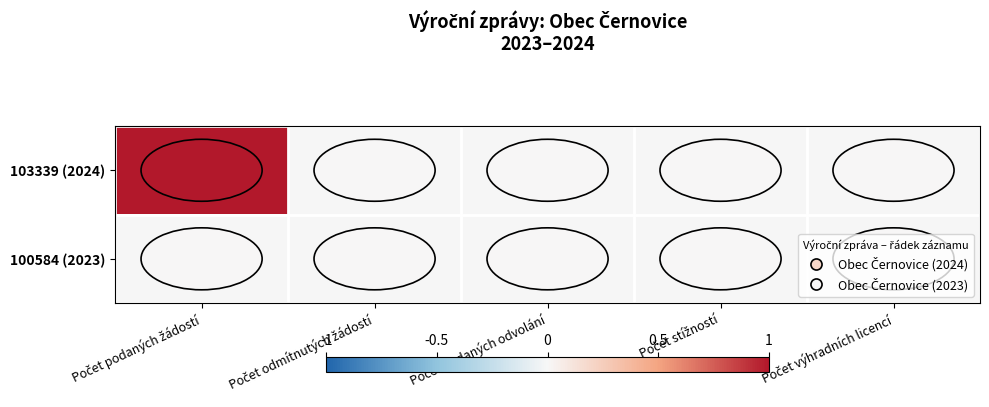

Which series has the largest range (max minus min)?

103339 (2024)